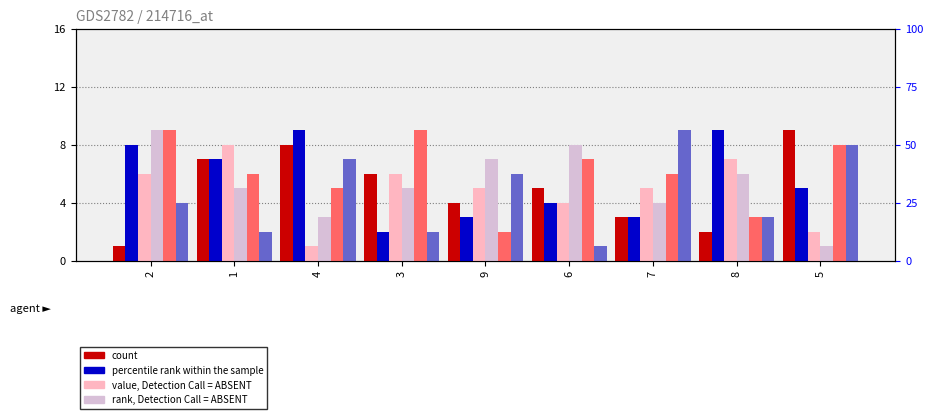

What is the difference between the highest and lowest values at 7?

6